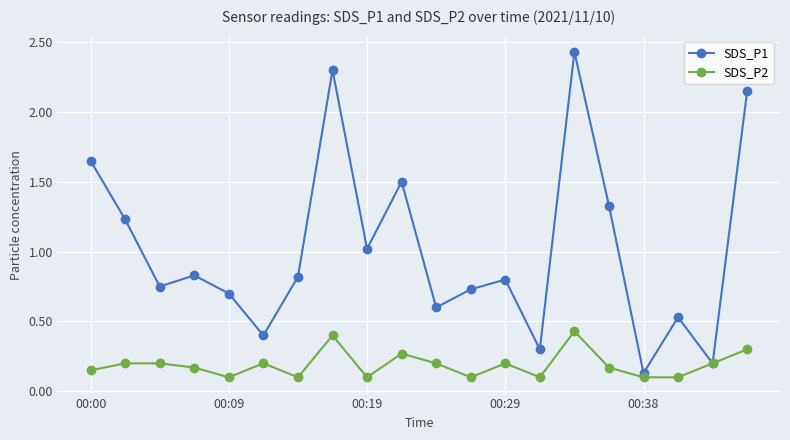

At how many categories does at least one series exceed 0?

20